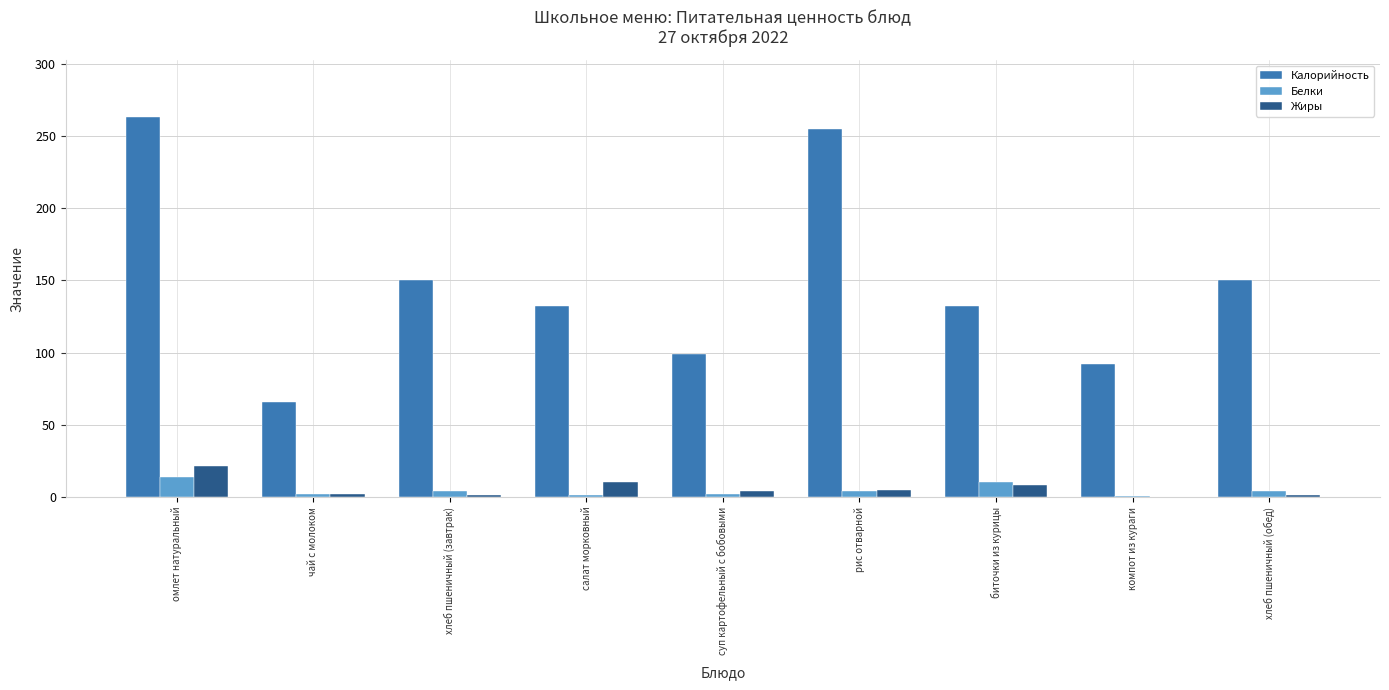

Is the value of Белки at суп картофельный с бобовыми greater than the value of Жиры at омлет натуральный?

No